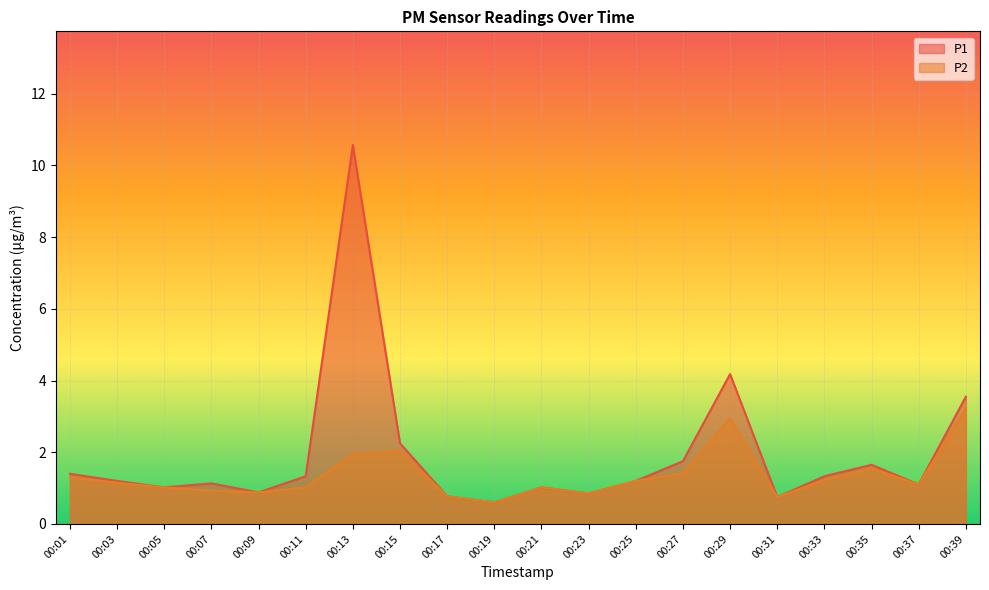

Rank the series at 00:35 from highest to lowest value.

P1, P2